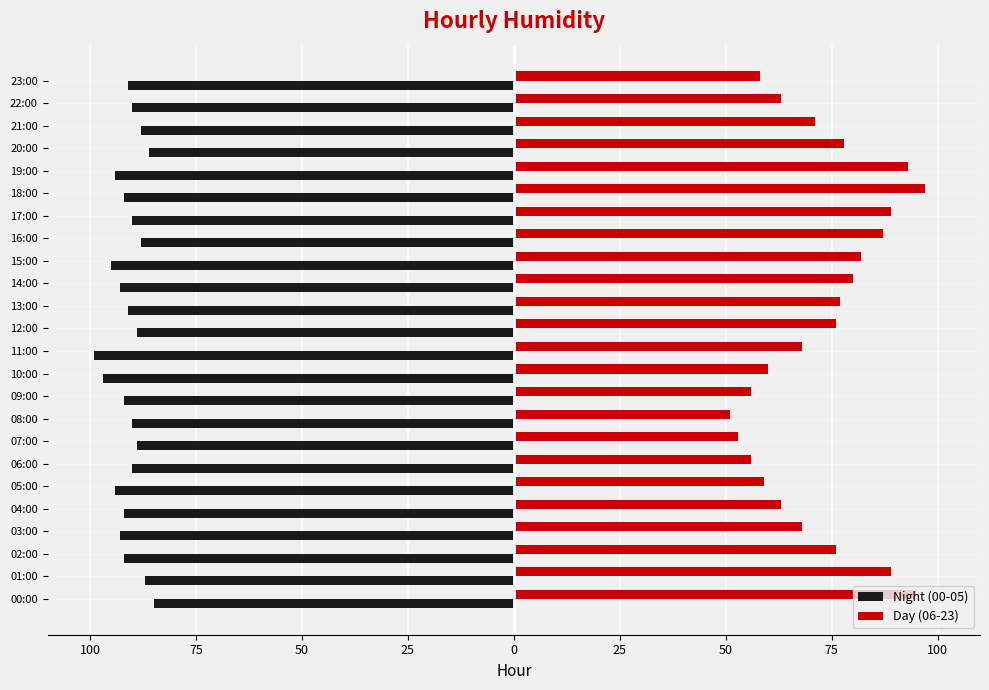

What is the average value of the Day (06-23) series?

73